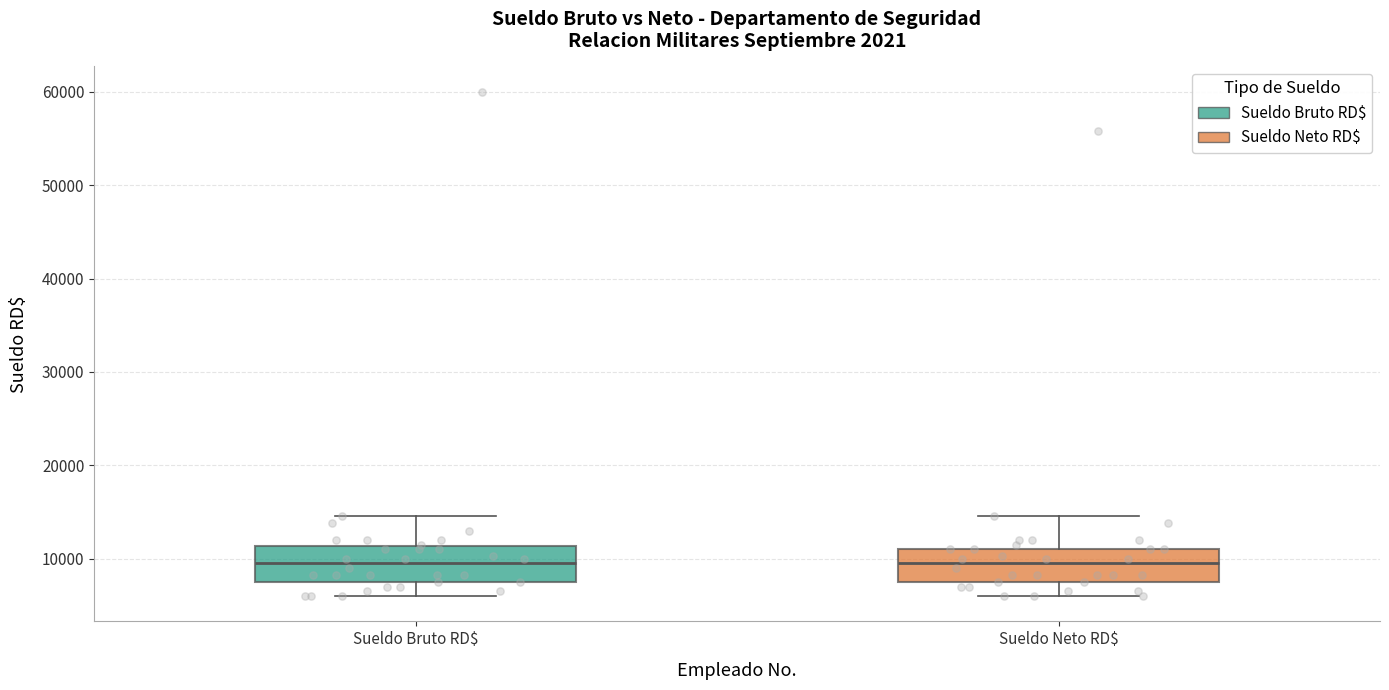

Where is the lower edge of the box for Sueldo Bruto RD$ on the y-axis? The values are not printed on the chart, so give them approximately, as read against the axis.

8000